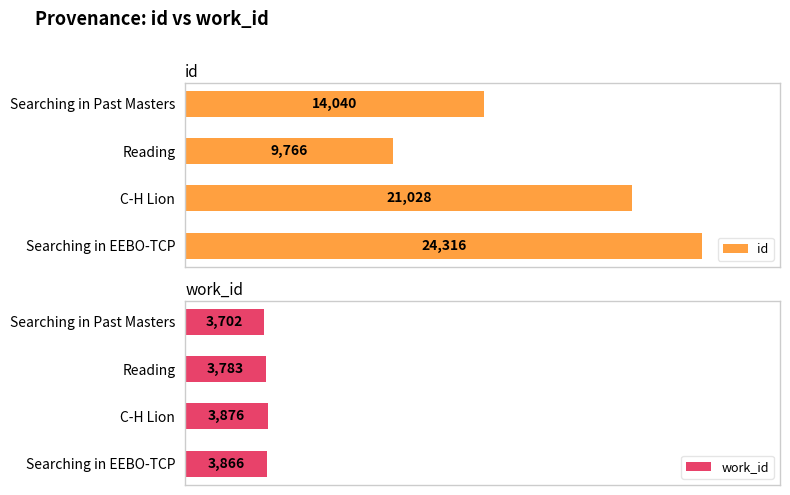

List the series in order of their overall mean, lowest first.

work_id, id